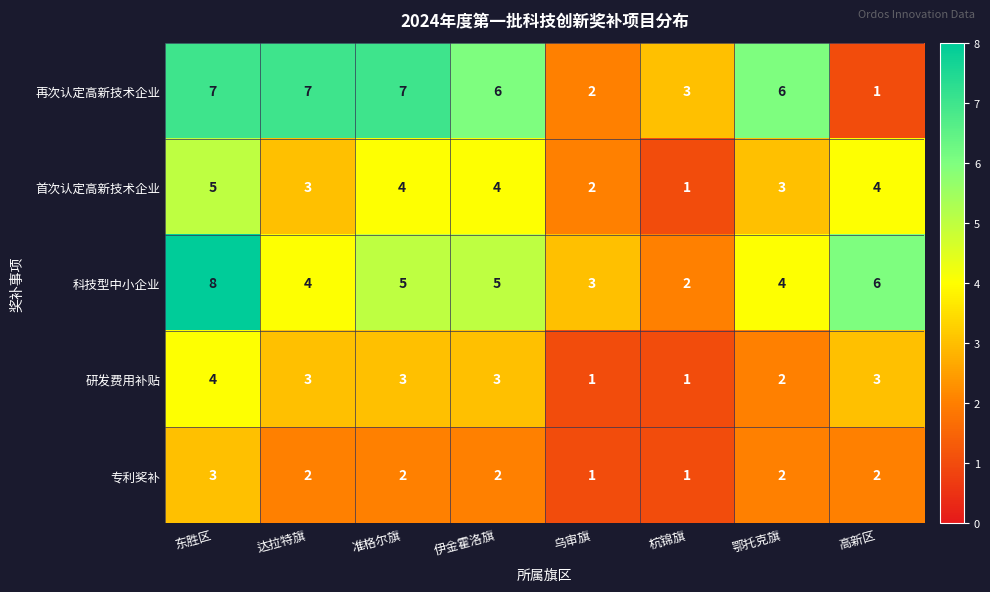

The 科技型中小企业 series shows 2 at 东胜区. True or false?

False